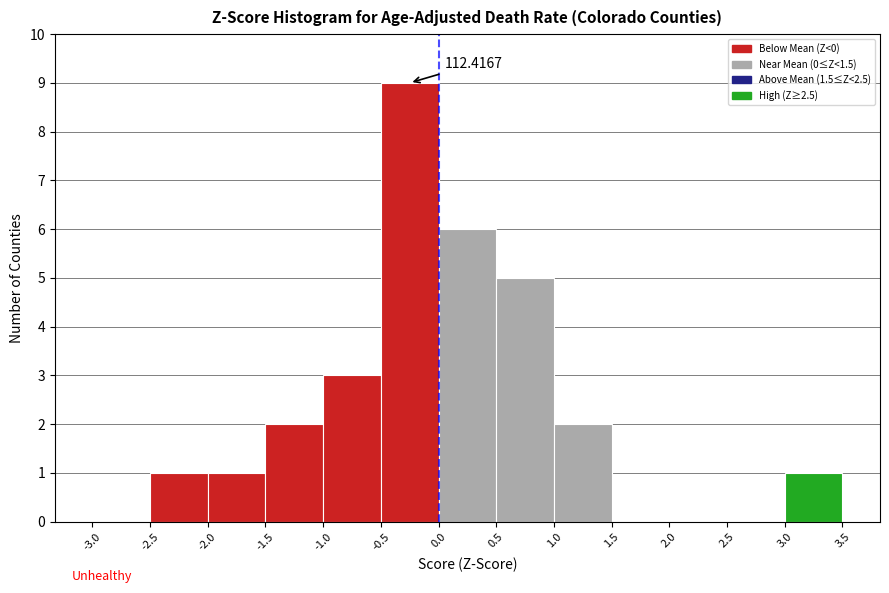

Over which range of the x-axis is the bar tallest?

-0.5 to 0.0